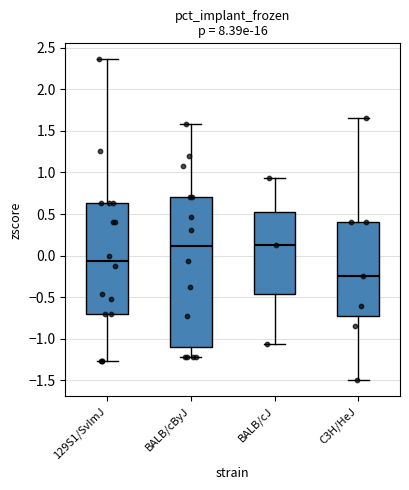

Where does the median line of the box for BALB/cByJ sit on the y-axis? The values are not printed on the chart, so give them approximately, as read against the axis.

0.10